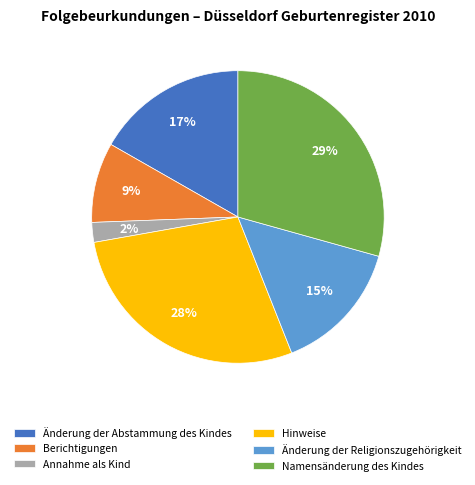

Do Änderung der Abstammung des Kindes and Änderung der Religionszugehörigkeit together represent more than half of the pie?

No